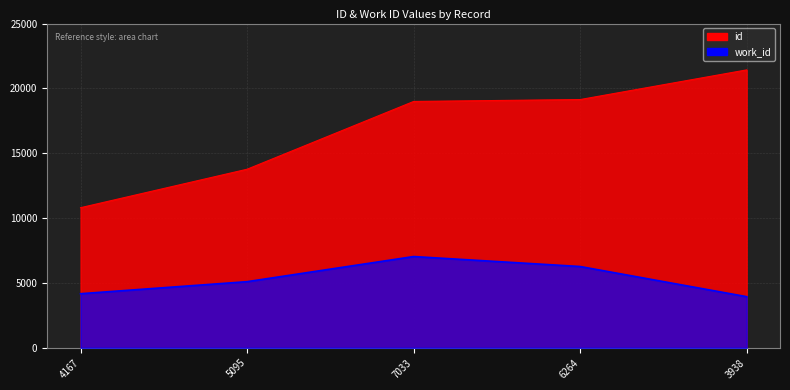

How many data points in id are less than 18993?

2